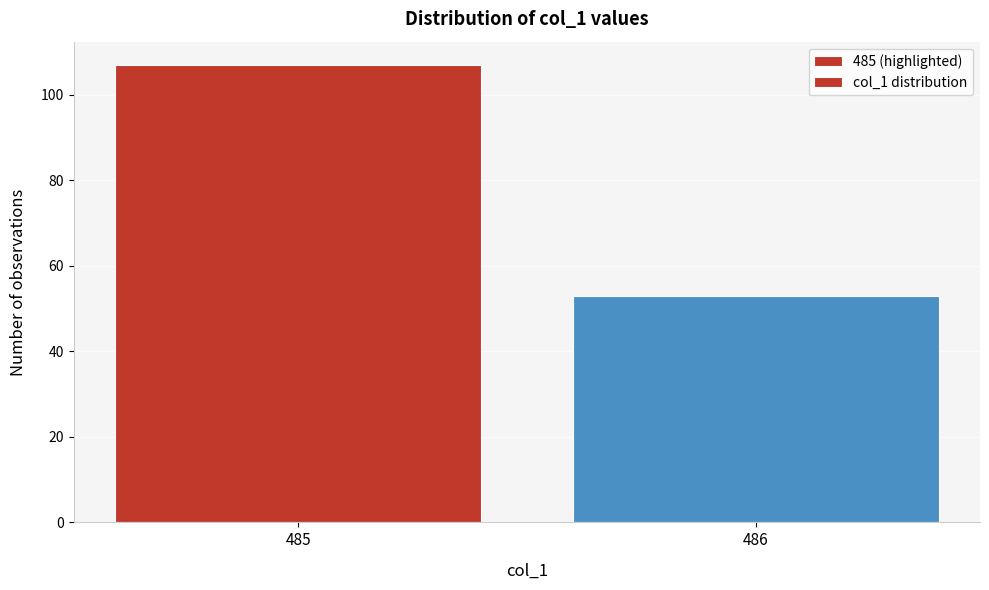

Reading left to right, transcribe all the data shown in this chart.

107	53